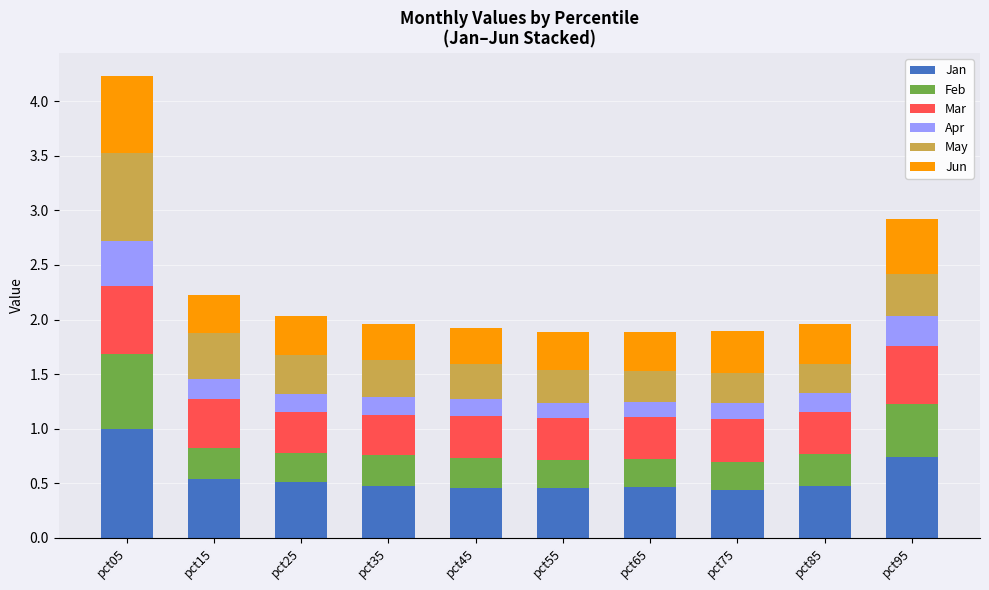

What is the average value of the Jan series?

0.6